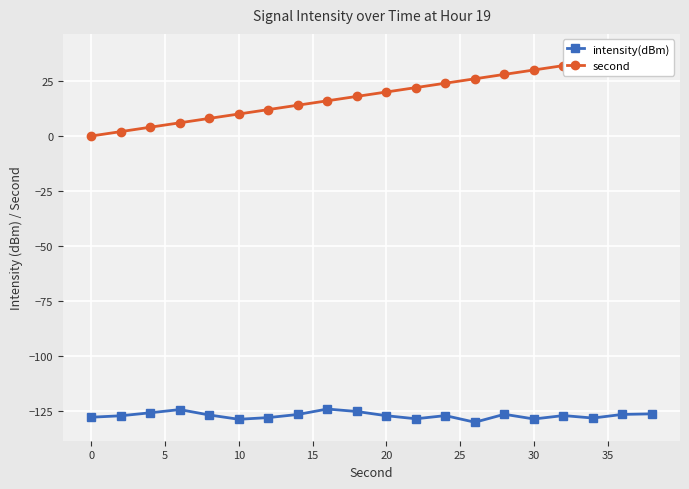

True or false: intensity(dBm) has more than 2 points higher than both neighbors.

True